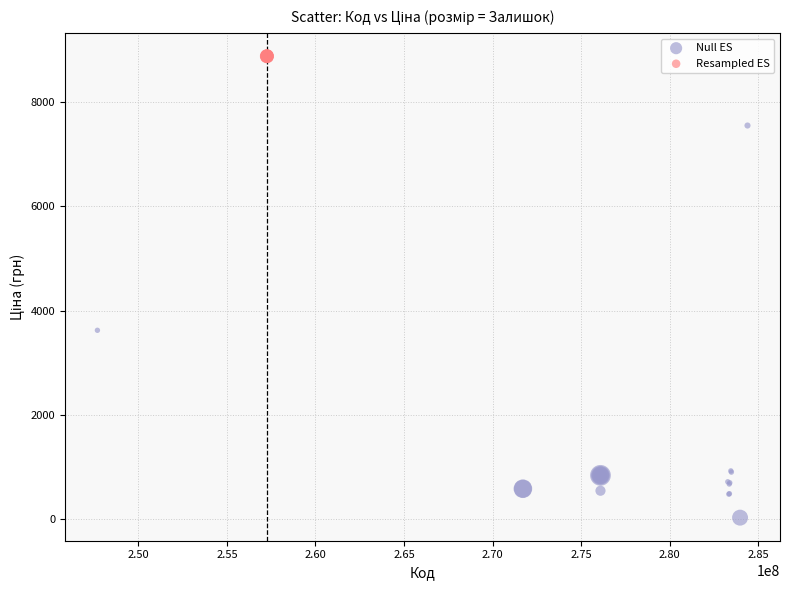

Which series reaches the minimum Y coordinate?

Null ES